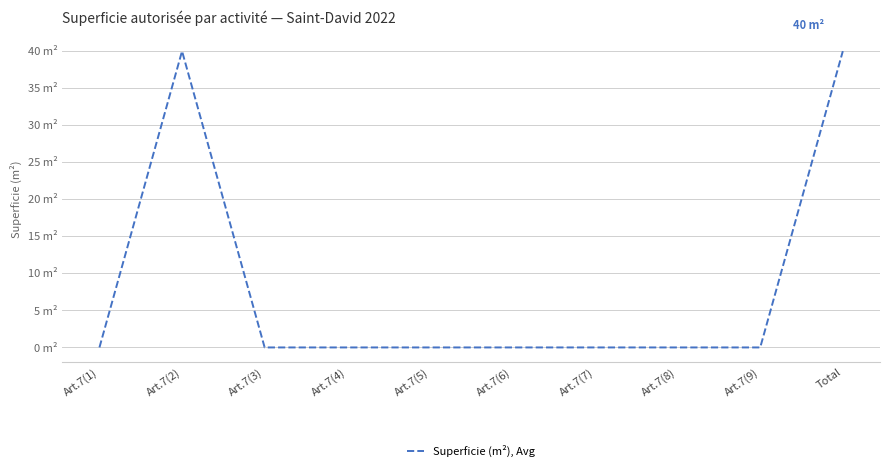

Reading left to right, transcribe all the data shown in this chart.

0	40	0	0	0	0	0	0	0	40